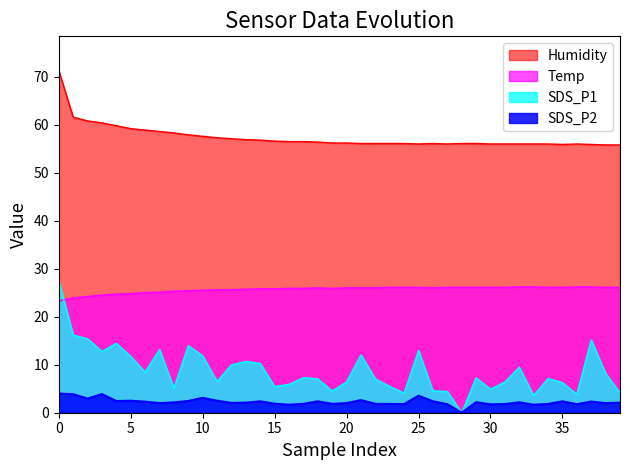

Does the chart display data point markers on the line(s)?

No